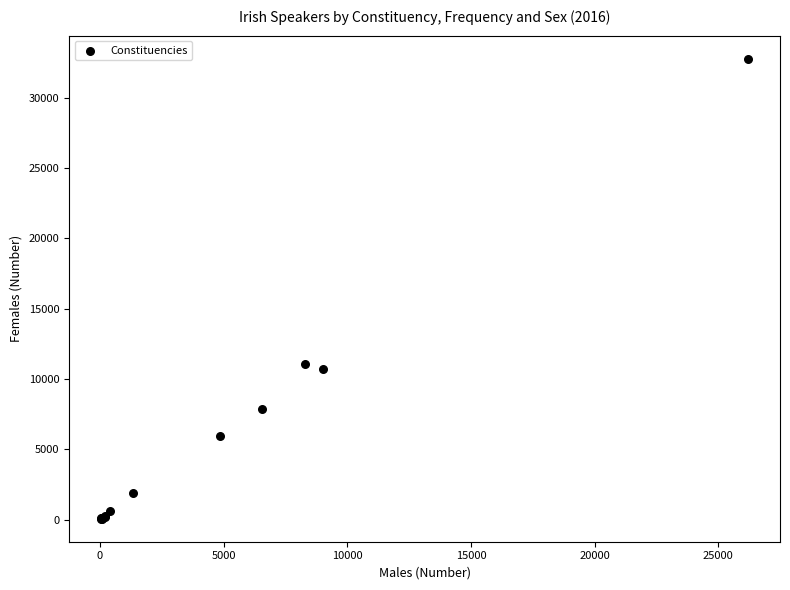

What Y value in the scatter plot is closest to 16418?

11040